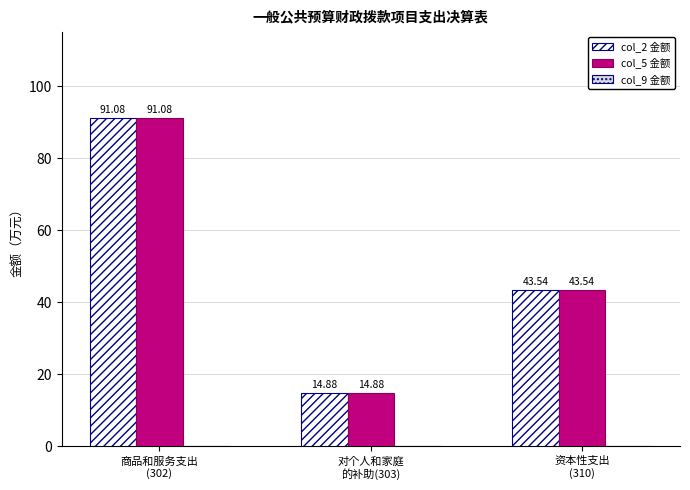

What is the difference between the second highest and minimum values in the col_5 金额 series?

28.7